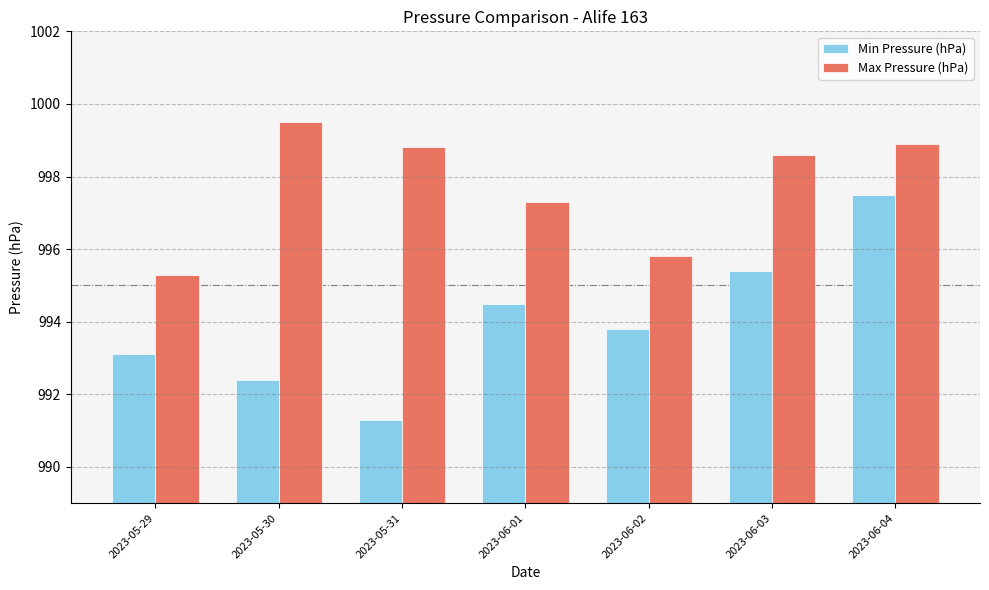

What is the average value of the Min Pressure (hPa) series?

994.0